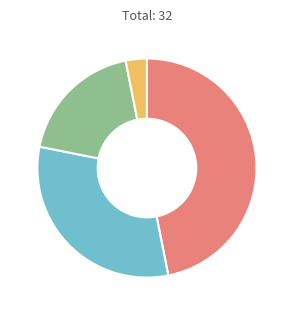

Does any single category account for the majority?

No